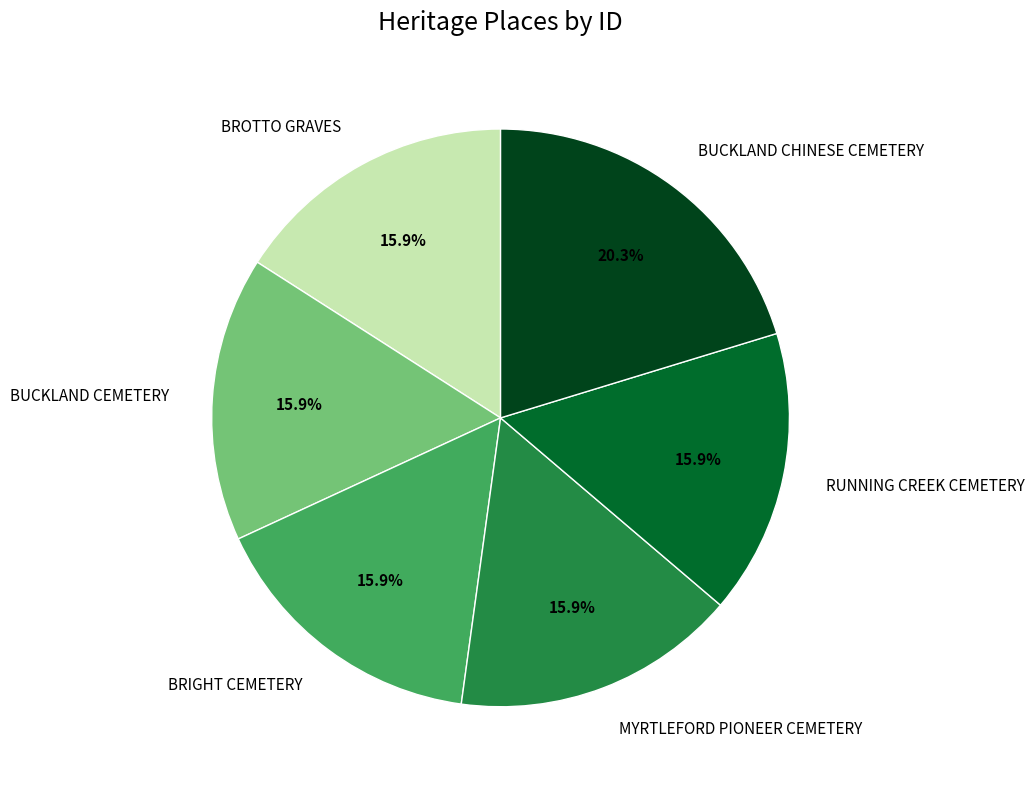

What is the ratio of the value at BUCKLAND CEMETERY to the value at BRIGHT CEMETERY?

1.0